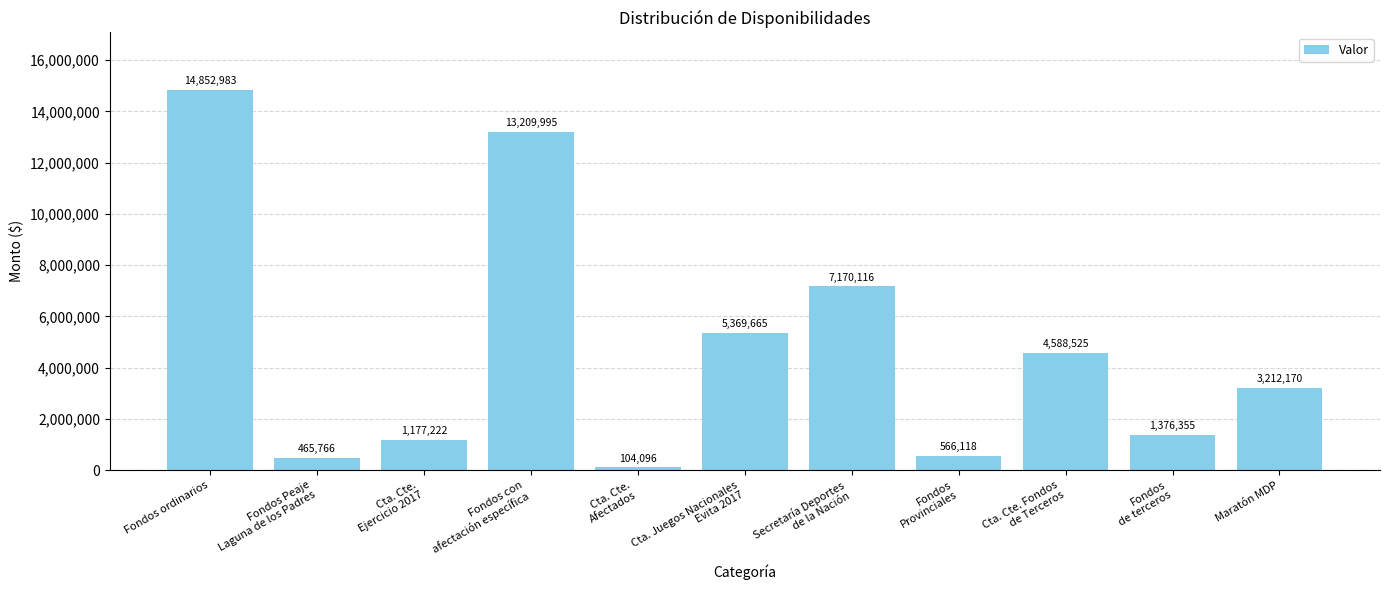

What is the smallest value displayed?

104096.2